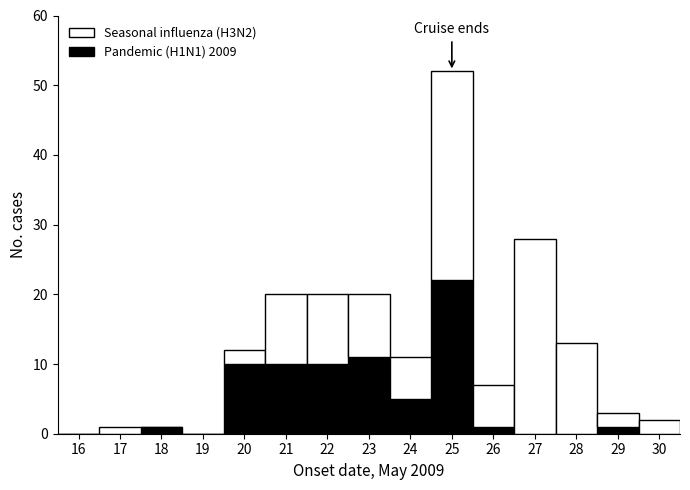

Reading left to right, list the values for the Pandemic (H1N1) 2009 series.

16=0	17=0	18=1	19=0	20=10	21=10	22=10	23=11	24=5	25=22	26=1	27=0	28=0	29=1	30=0